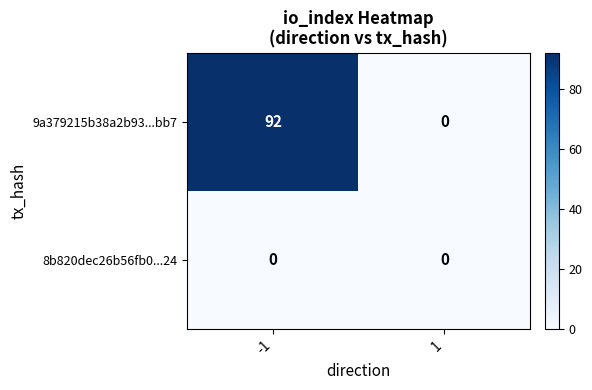

What is the average value of the 9a379215b38a2b93...bb7 series?

46